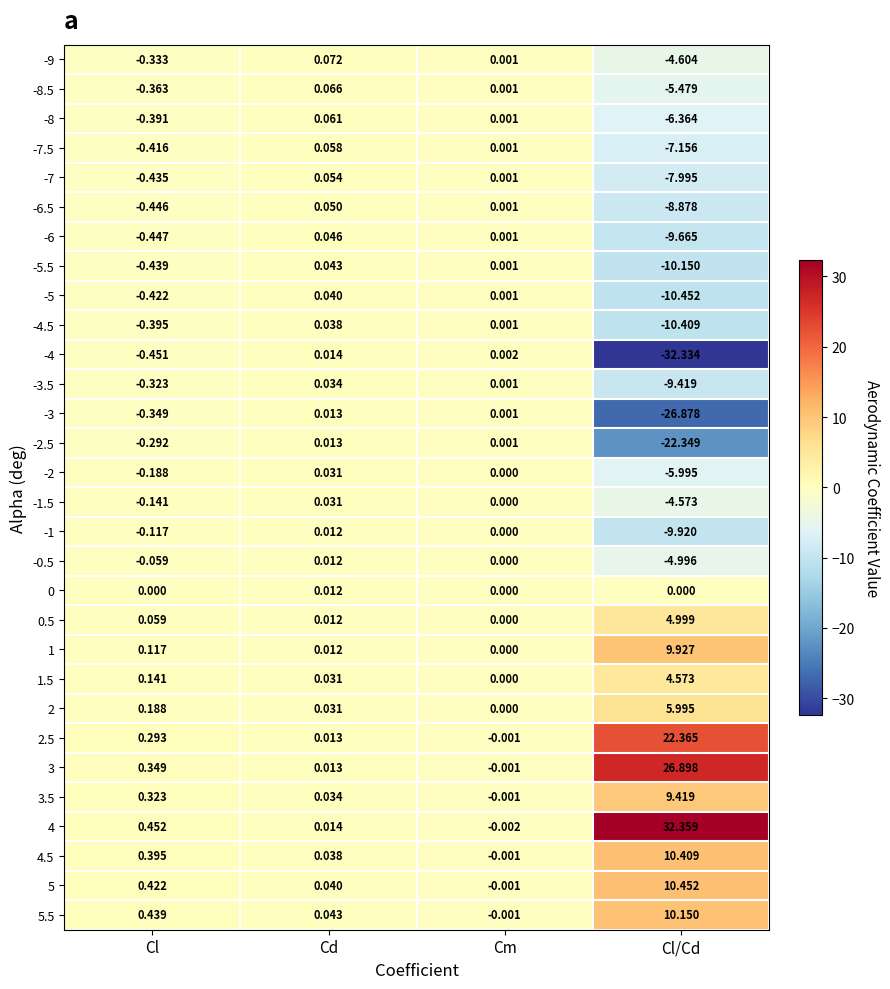

At which label does -1.5 first exceed 0?

Cd